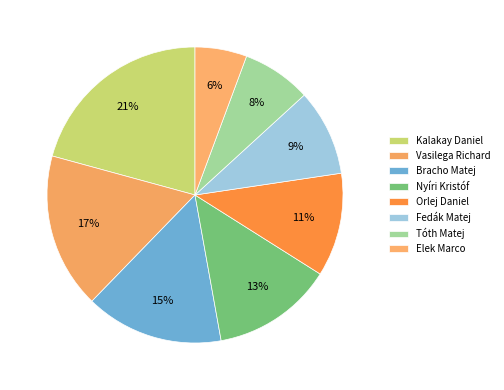

How many segments does this pie chart have?

8